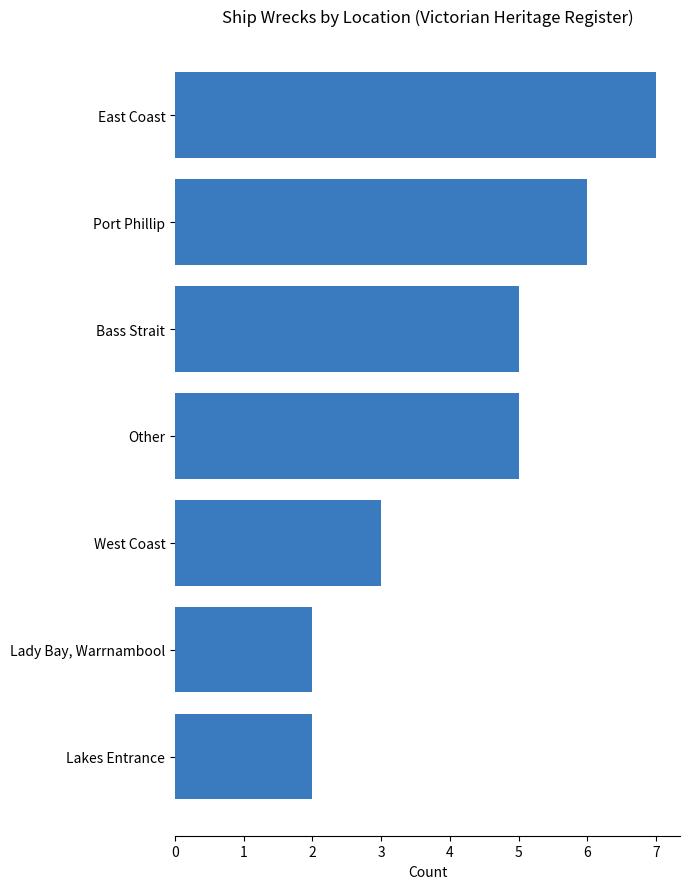

Does the chart contain stacked bars?

No